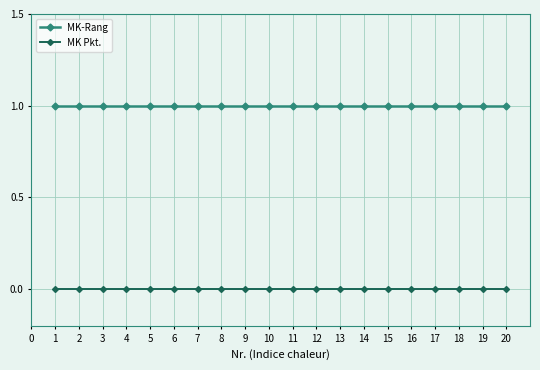

The value of MK-Rang at 9 is 1. True or false?

True